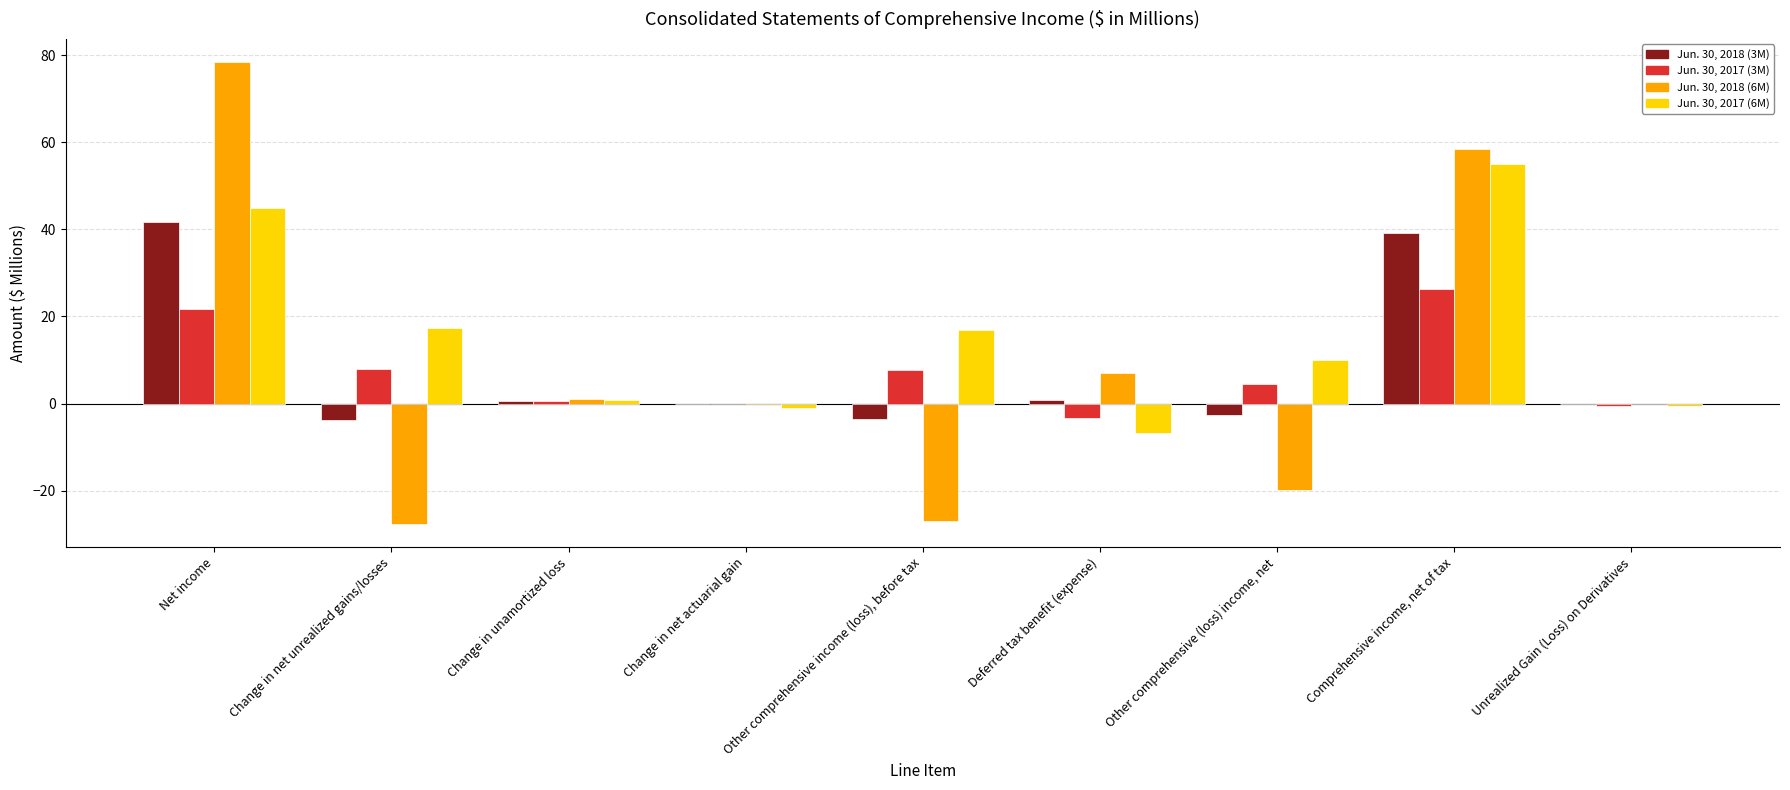

The Jun. 30, 2018 (3M) series shows 0.5 at Change in unamortized loss. True or false?

True